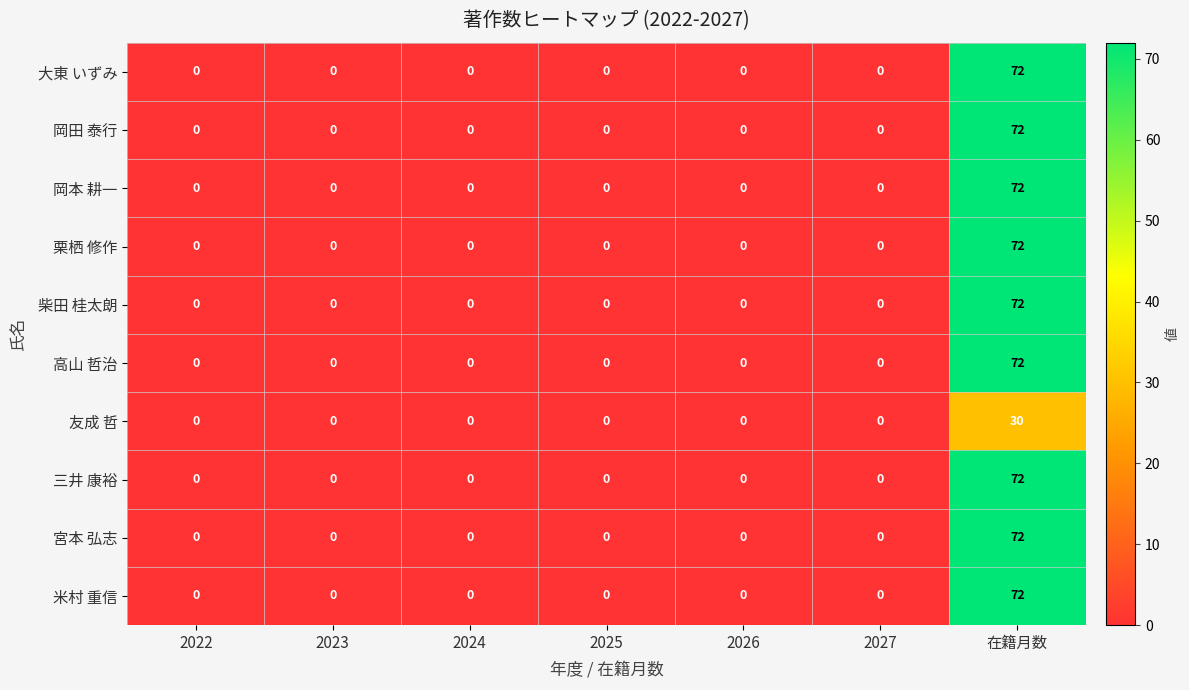

At how many categories does at least one series exceed 27?

1